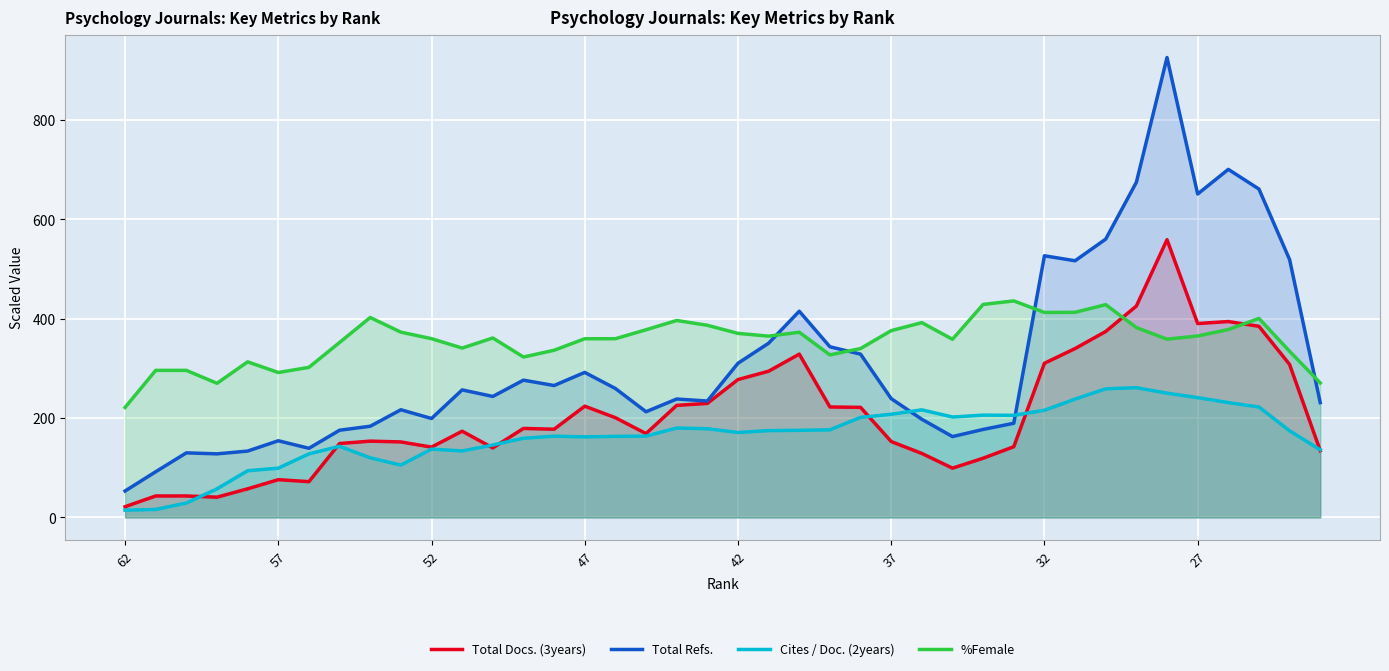

What is the minimum value shown in the chart?

14.6